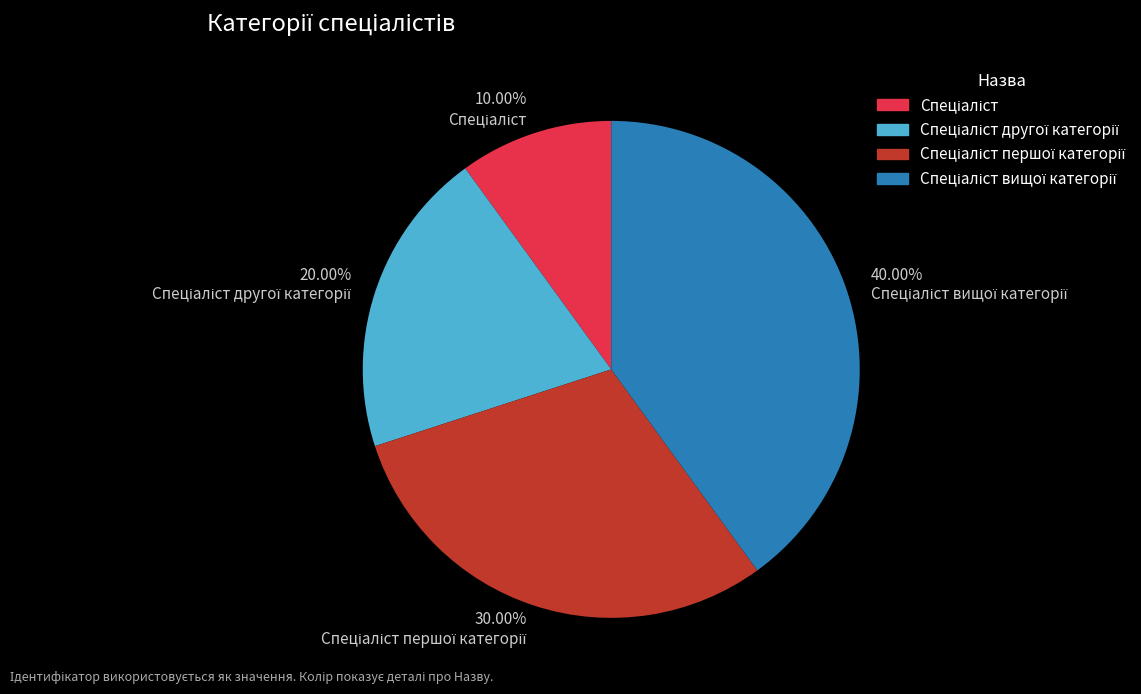

Does any single category account for the majority?

No